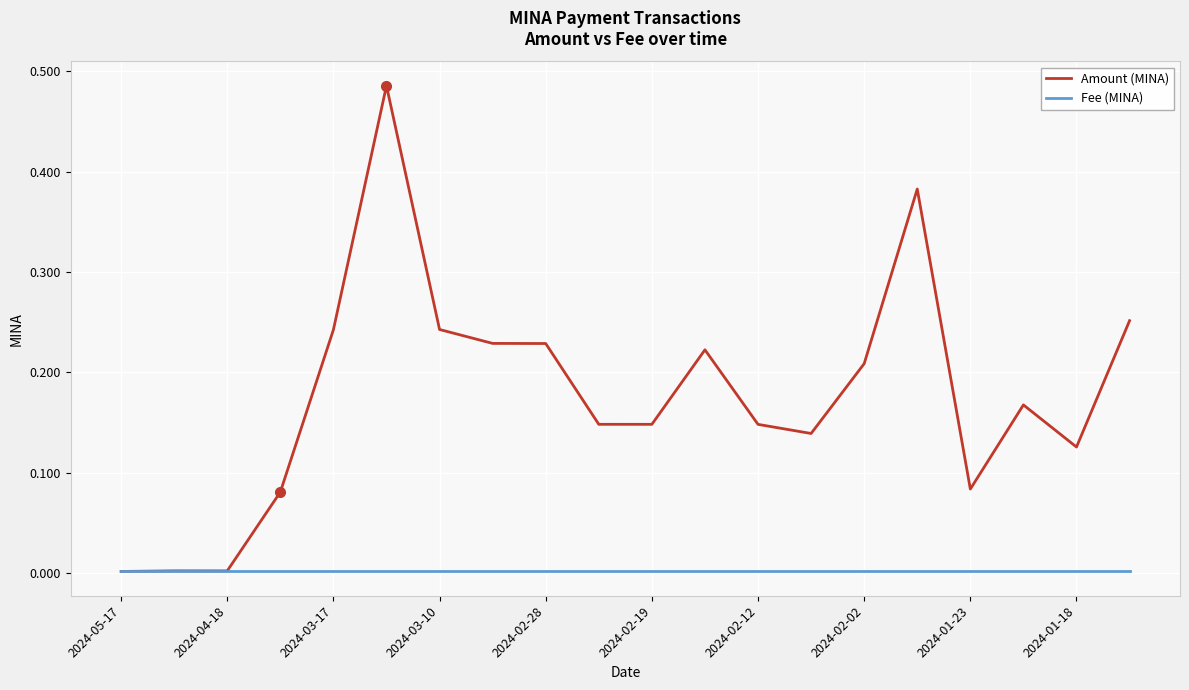

List the series in order of their overall mean, highest first.

Amount (MINA), Fee (MINA)